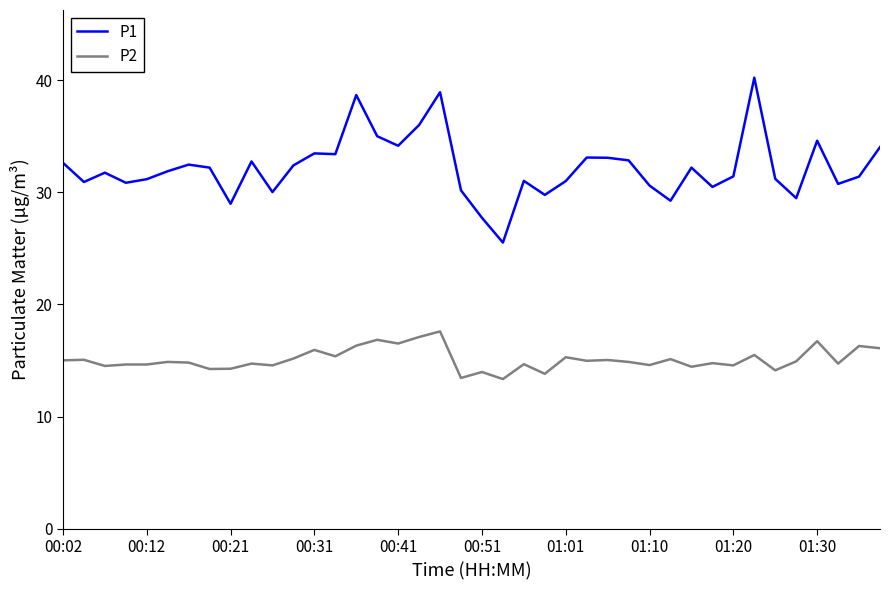

What is the greatest value displayed?

40.2